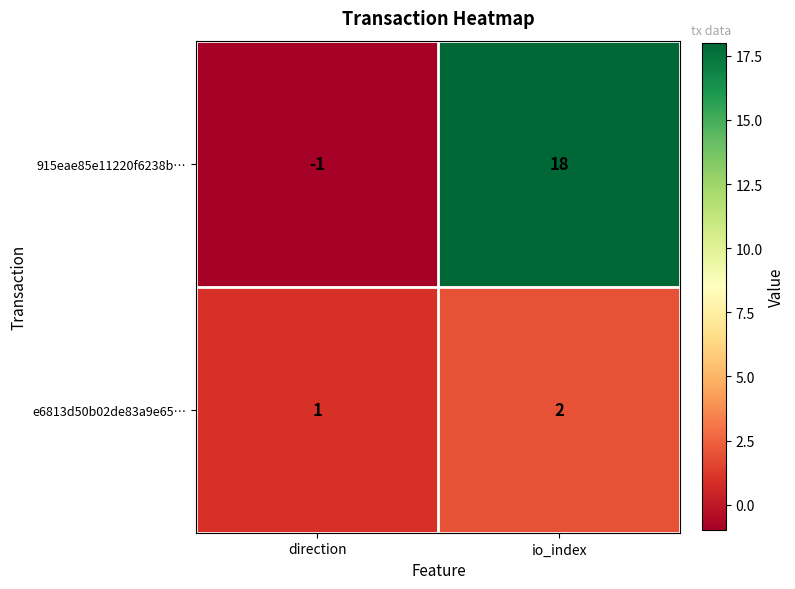

At which category does the chart reach its peak across all series?

io_index